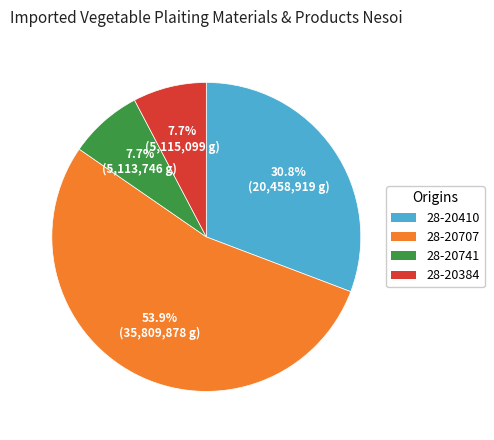

Does 28-20707 account for over 50% of the chart?

Yes